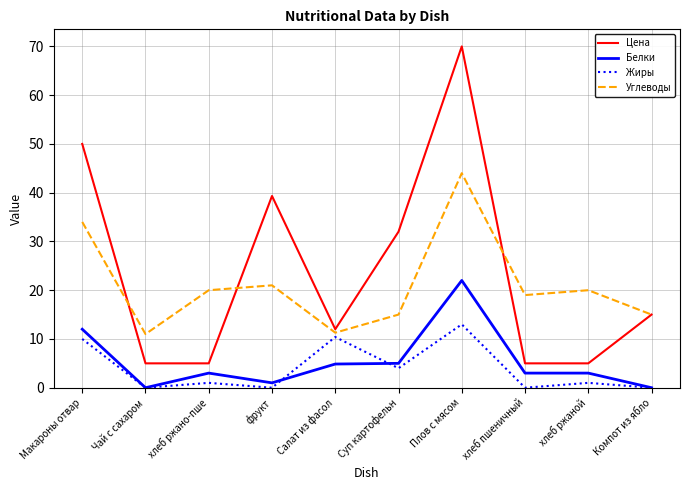

True or false: Цена and Углеводы intersect in this chart.

True